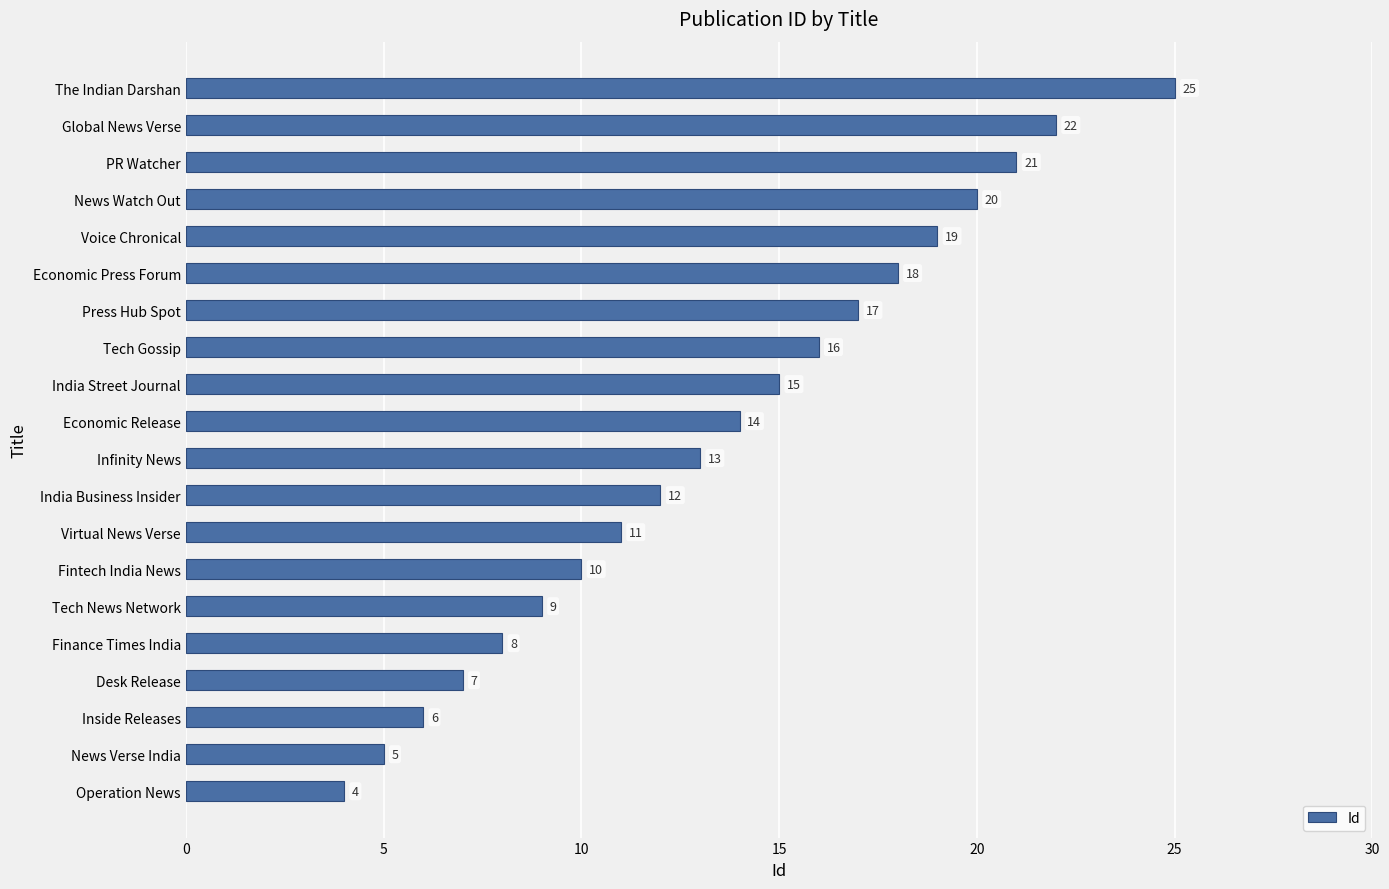

What is the change in value from Inside Releases to PR Watcher?

+15